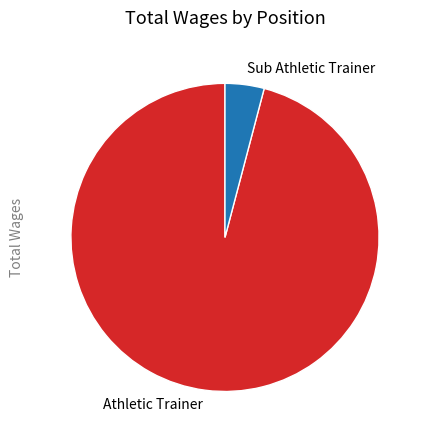

Rank the categories by value from highest to lowest.

Athletic Trainer, Sub Athletic Trainer